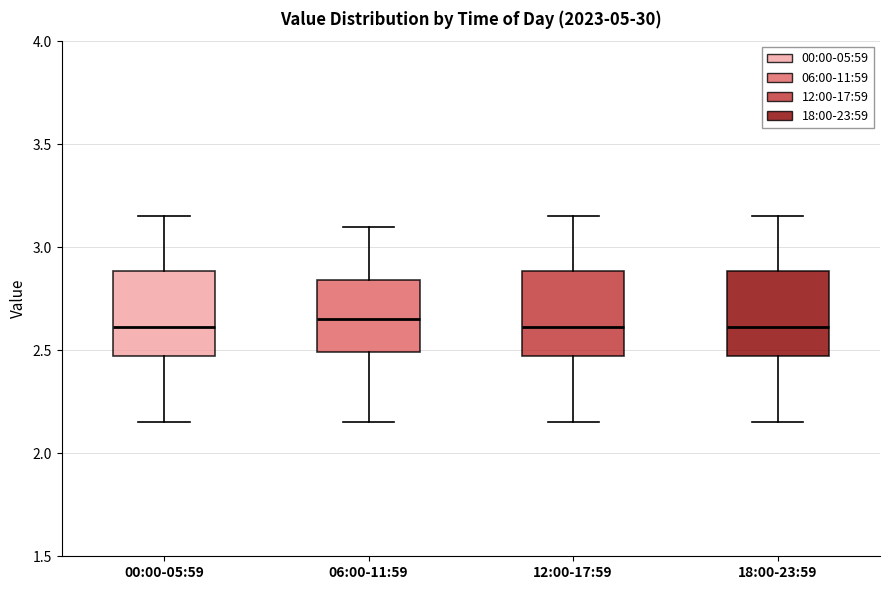

Reading left to right, transcribe this box plot: for each box, give where its median line is, the range the box spans, and where its two whiskers end, as read against the y-axis. The values are not printed on the chart, so give them approximately, as read against the axis.

00:00-05:59: median 2.60, box 2.45 to 2.90, whiskers 2.15 to 3.15
06:00-11:59: median 2.65, box 2.50 to 2.85, whiskers 2.15 to 3.10
12:00-17:59: median 2.60, box 2.45 to 2.90, whiskers 2.15 to 3.15
18:00-23:59: median 2.60, box 2.45 to 2.90, whiskers 2.15 to 3.15